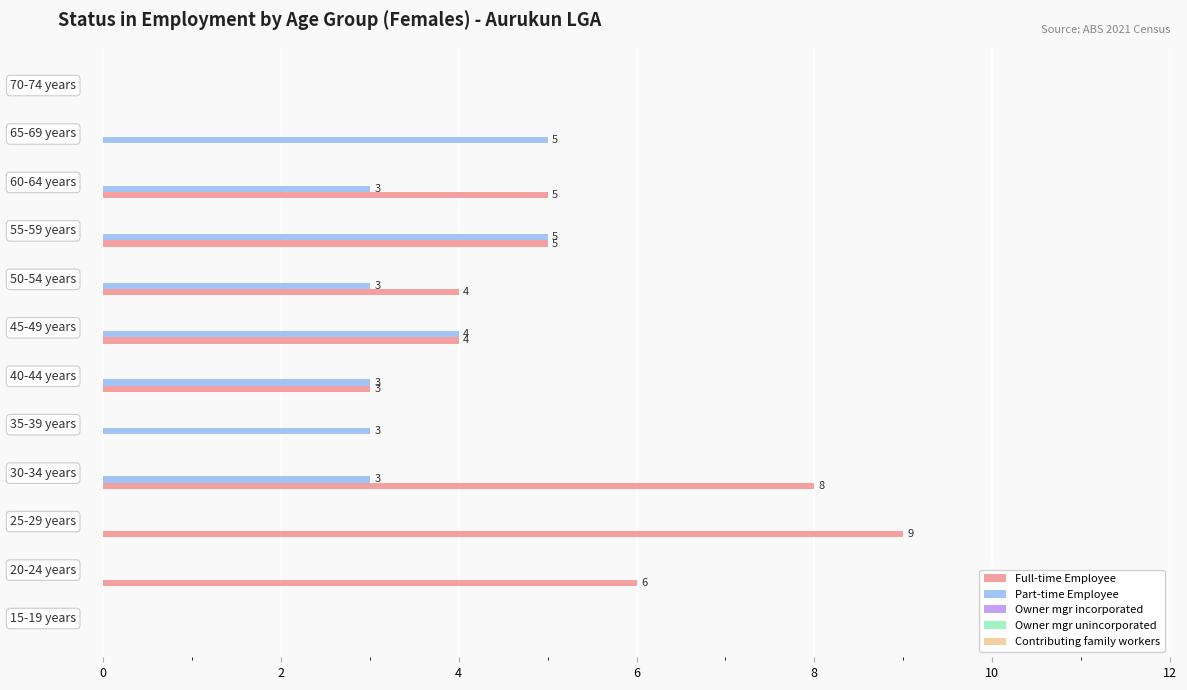

What is the greatest value displayed?

9